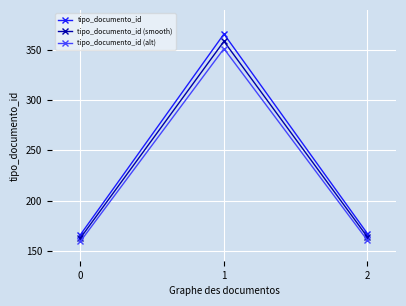

What is the value of the tipo_documento_id (alt) point at the 3rd from the left?

160.3